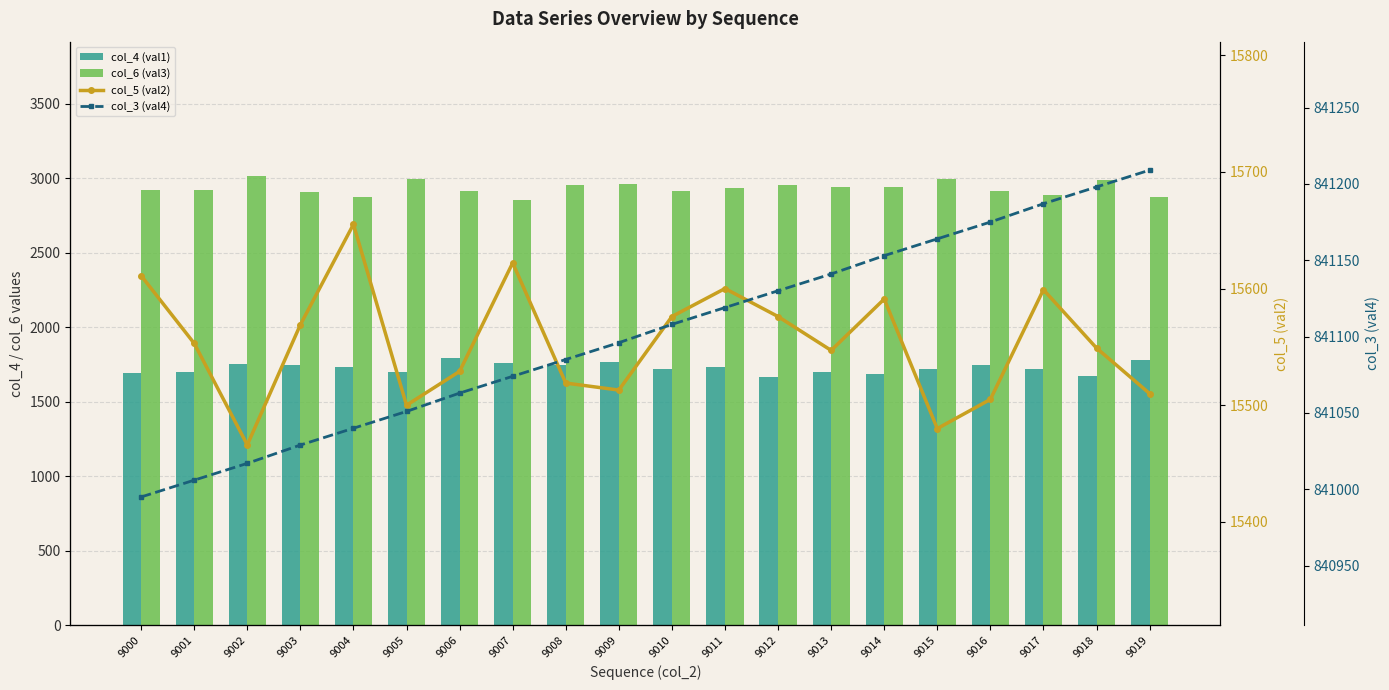

At which category is the sum across all series the highest?

9018